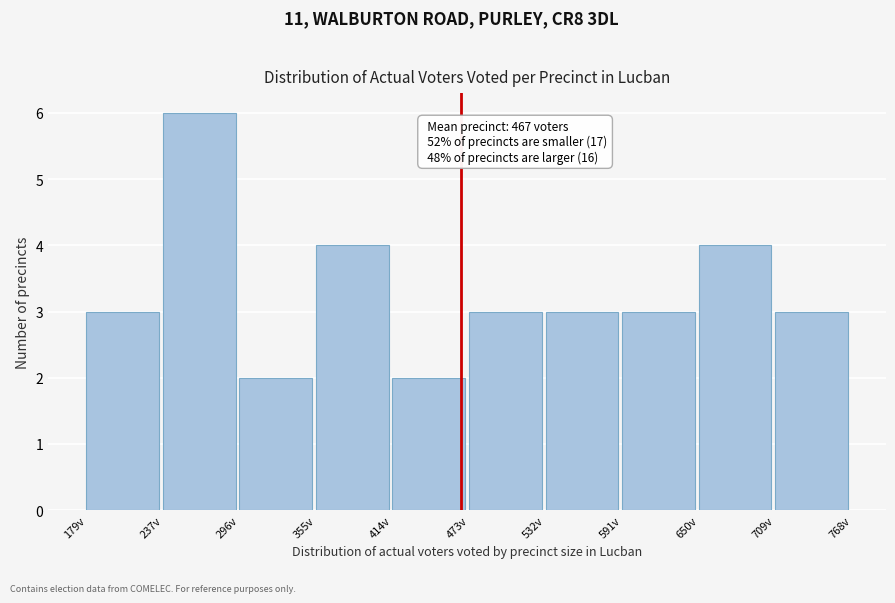

Which range on the x-axis has the tallest bar?

240 to 300